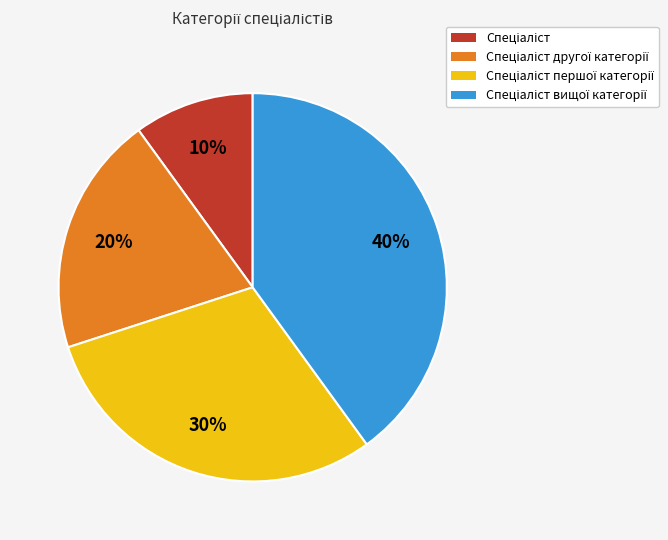

To the nearest percent, what is the difference between the largest and smallest slice percentages?

30%